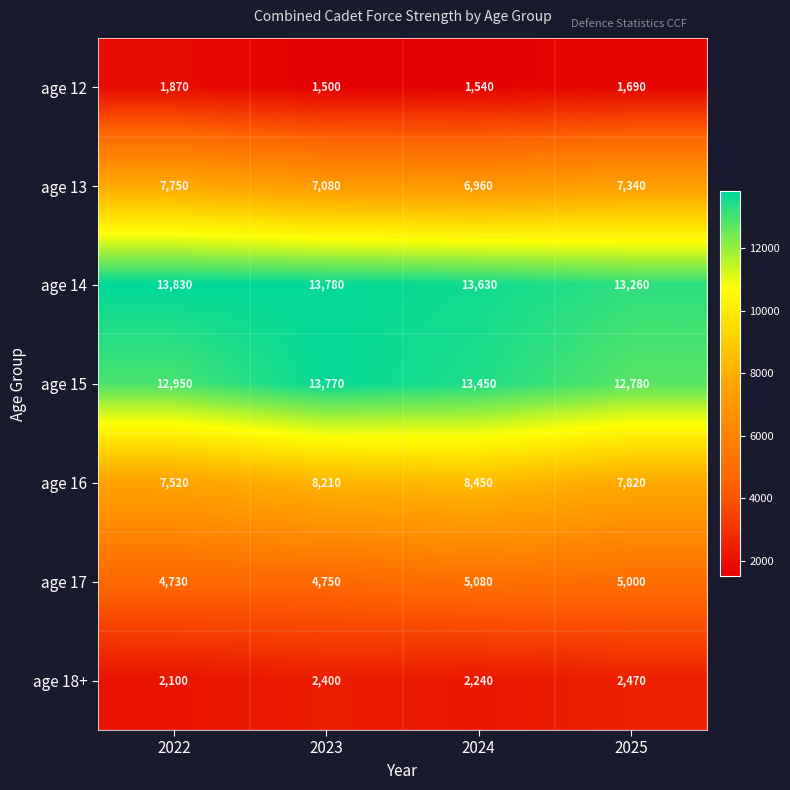

Rank the series by their maximum value, from lowest to highest.

age 12, age 18+, age 17, age 13, age 16, age 15, age 14